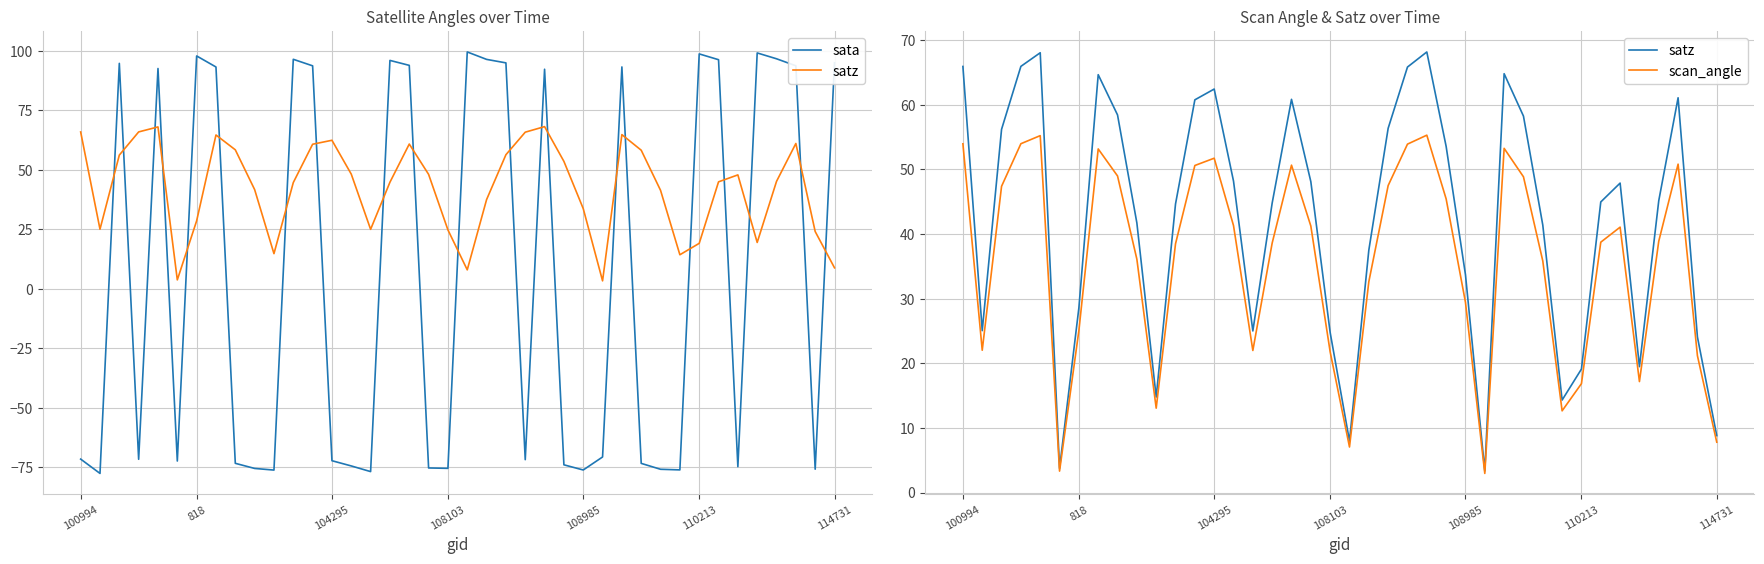

How many positive values does the sata series have?

19